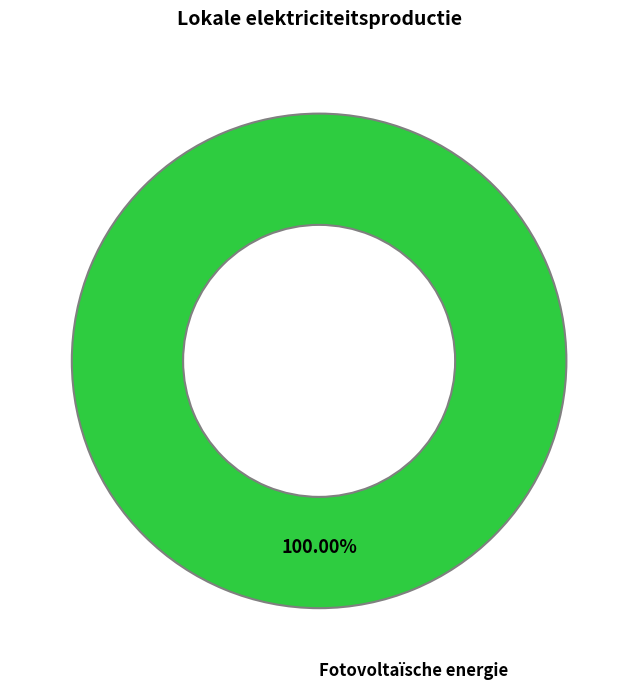

Which slice represents more than half of the pie?

Fotovoltaïsche energie